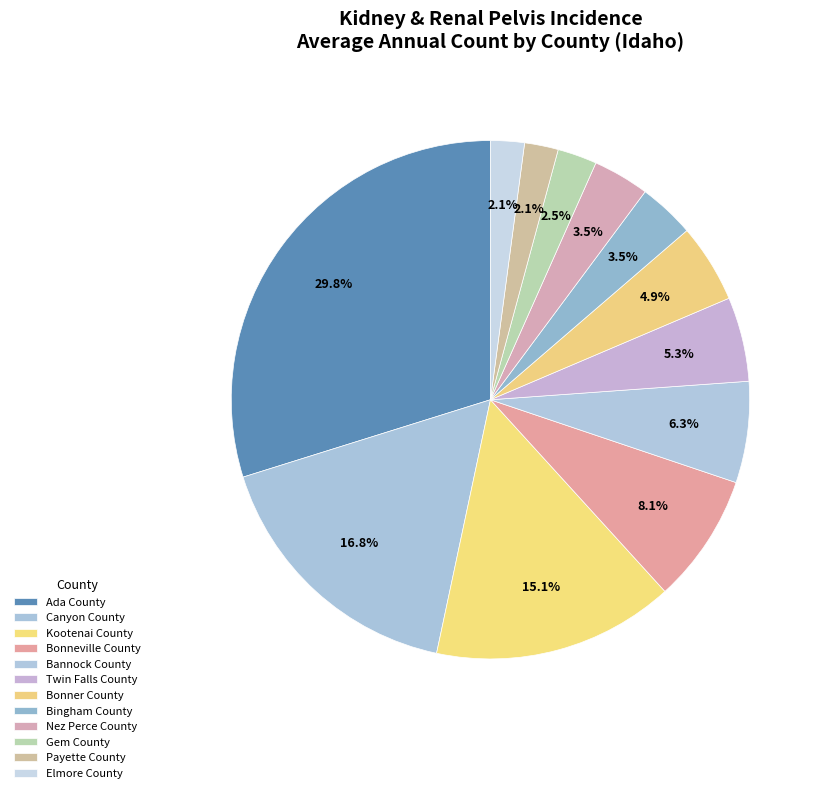

Is it true that Bannock County is 1% of the pie?

False